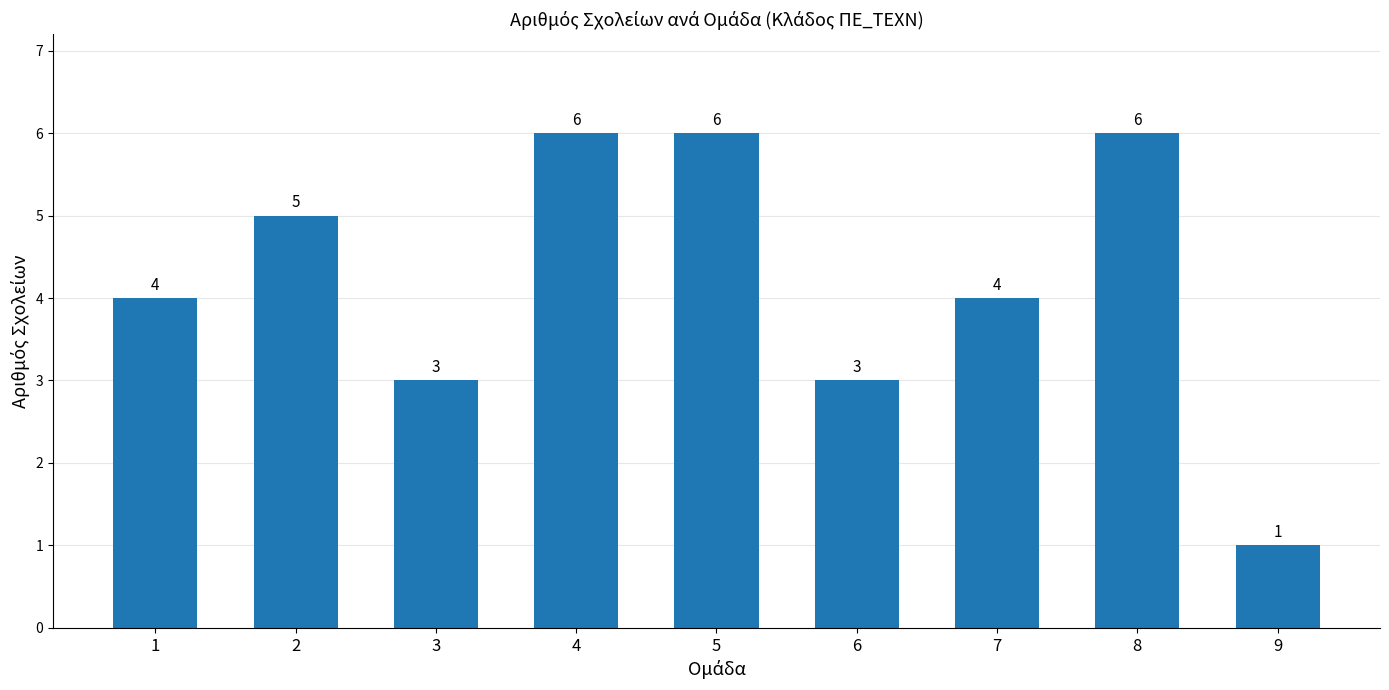

True or false: the data shows 6 at 5.

True